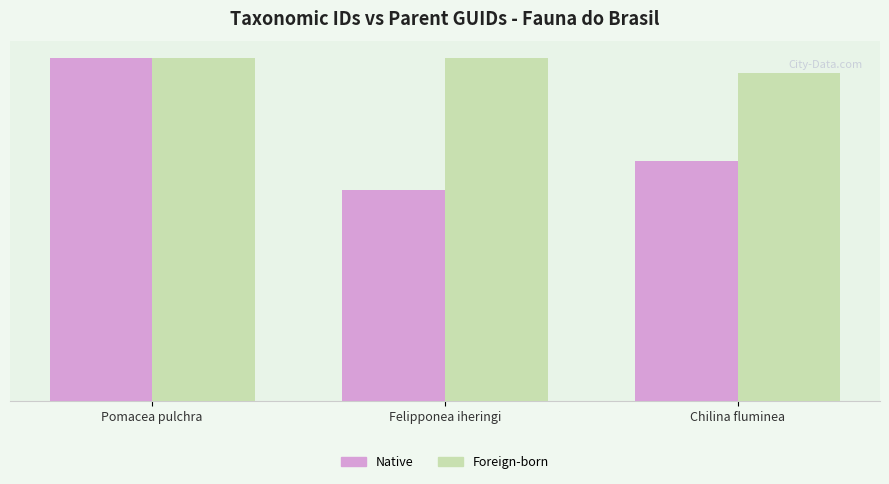

Does the chart contain any negative values?

No